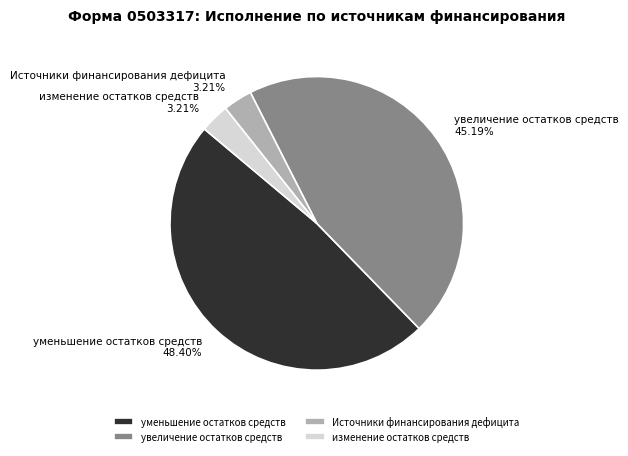

How many segments does this pie chart have?

4